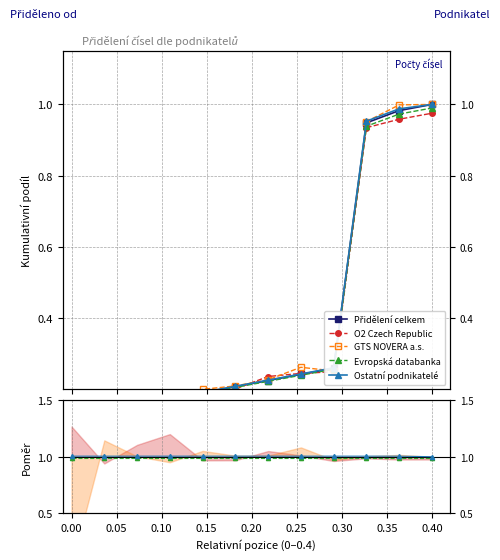

What is the label of the 3rd point from the left?

0.05